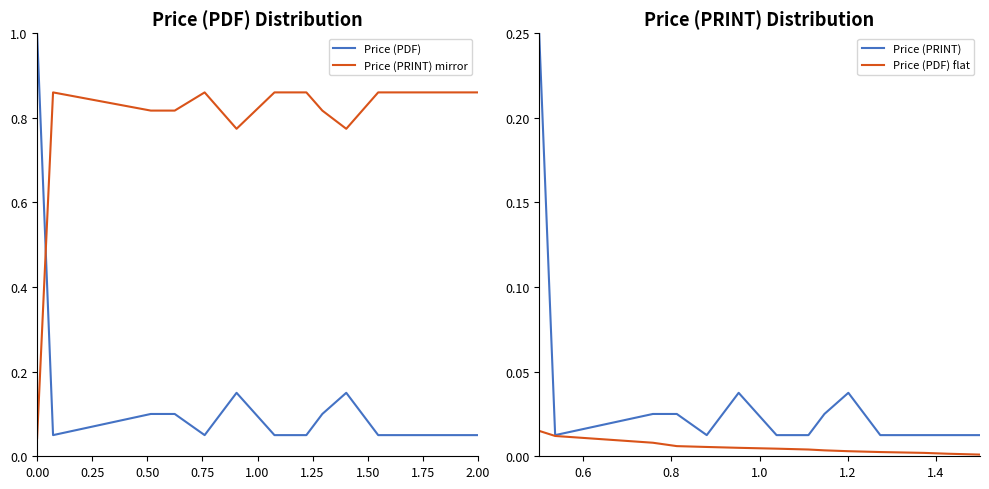

Which series has the largest total across all categories?

Price (PRINT) mirror